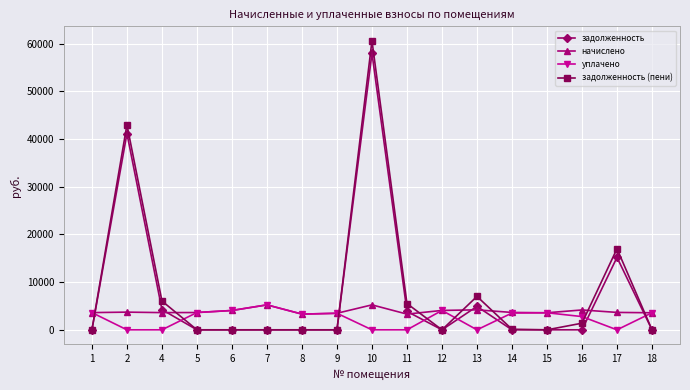

What is the maximum value shown in the chart?

60621.4